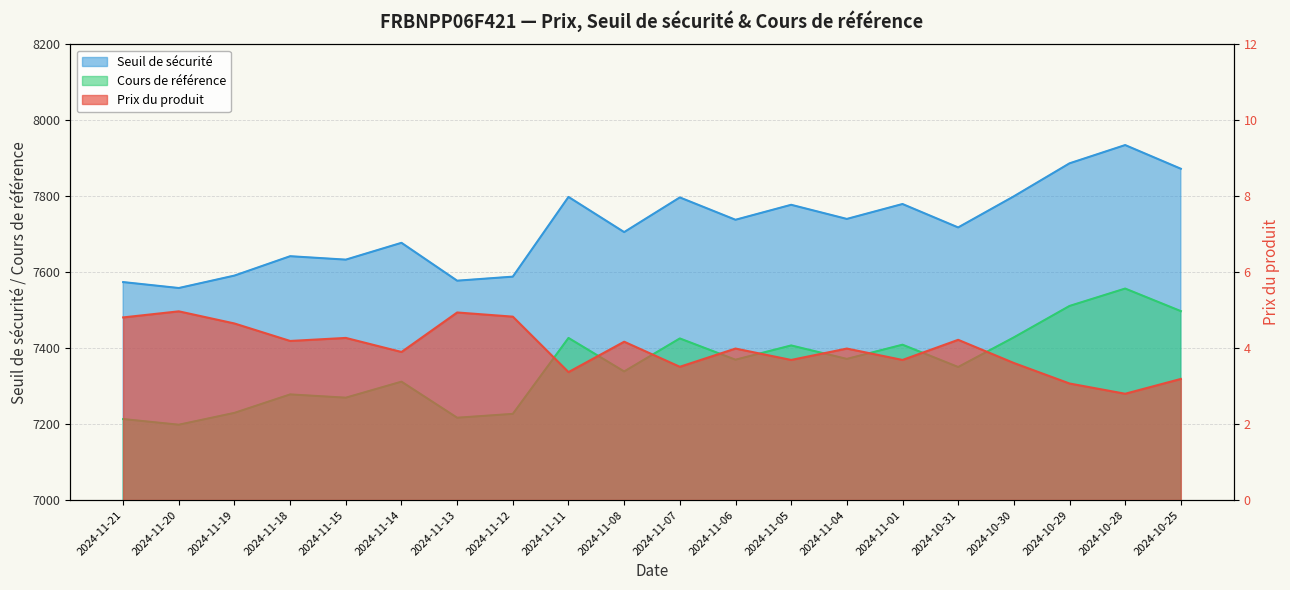

True or false: Prix du produit and Seuil de sécurité cross at least once.

False